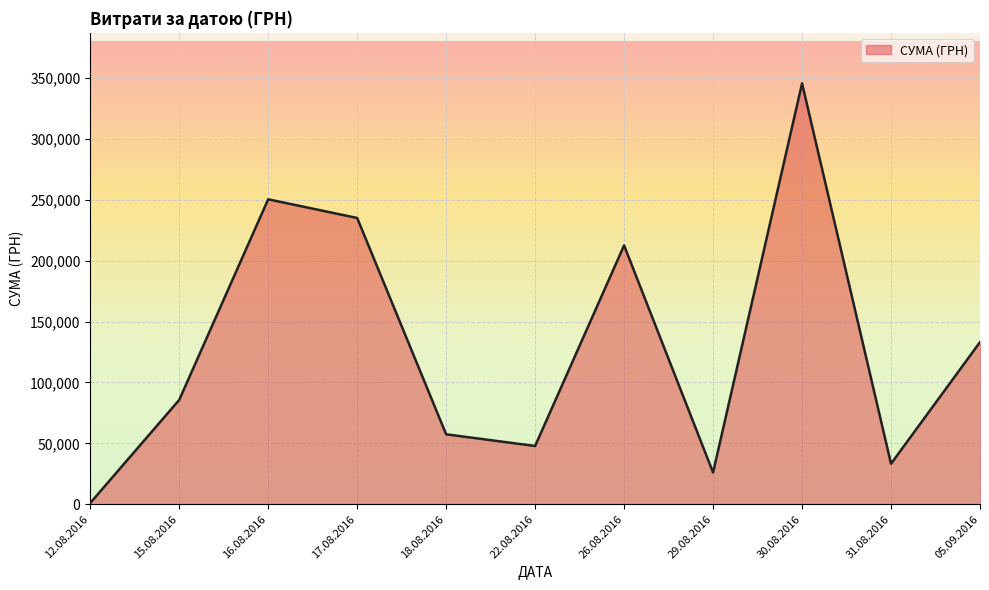

List the labels in order of value, largest first.

30.08.2016, 16.08.2016, 17.08.2016, 26.08.2016, 05.09.2016, 15.08.2016, 18.08.2016, 22.08.2016, 31.08.2016, 29.08.2016, 12.08.2016